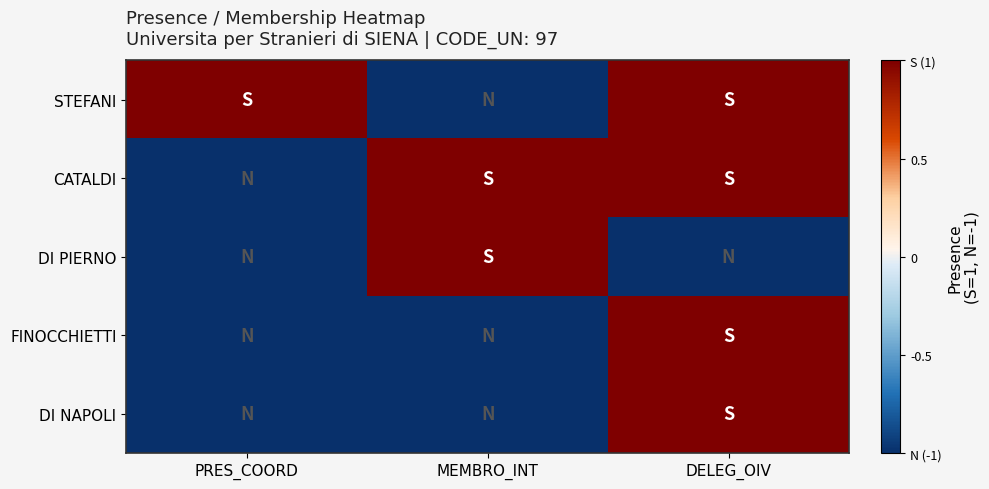

Reading left to right, list all the values displayed in this chart.

STEFANI: PRES_COORD=1	MEMBRO_INT=-1	DELEG_OIV=1
CATALDI: PRES_COORD=-1	MEMBRO_INT=1	DELEG_OIV=1
DI PIERNO: PRES_COORD=-1	MEMBRO_INT=1	DELEG_OIV=-1
FINOCCHIETTI: PRES_COORD=-1	MEMBRO_INT=-1	DELEG_OIV=1
DI NAPOLI: PRES_COORD=-1	MEMBRO_INT=-1	DELEG_OIV=1